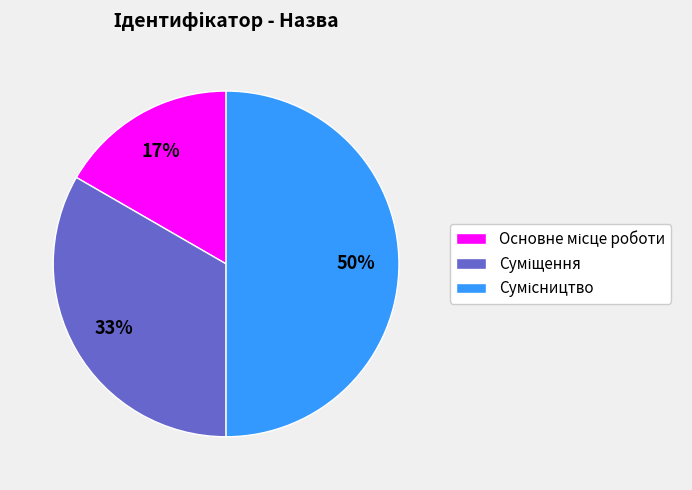

To the nearest percent, what is the difference between the largest and smallest slice percentages?

33%